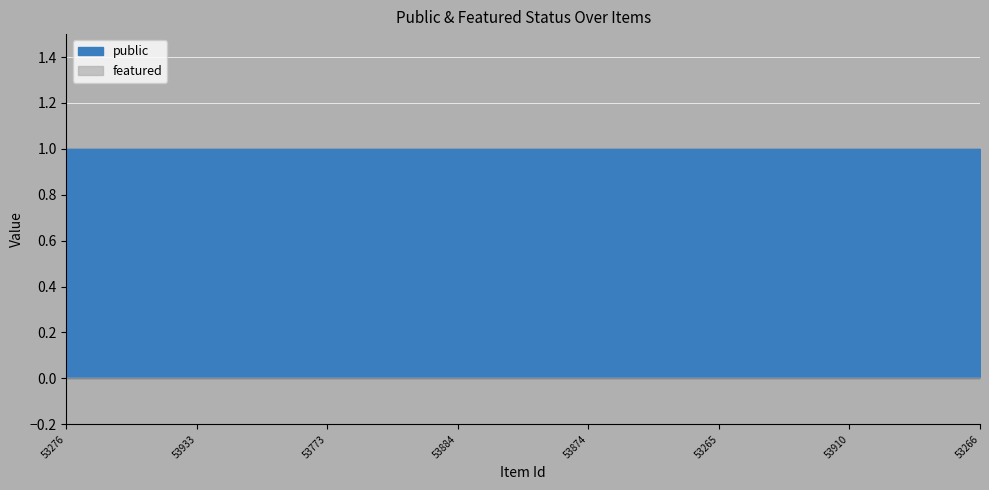

Which series has the largest total across all categories?

public